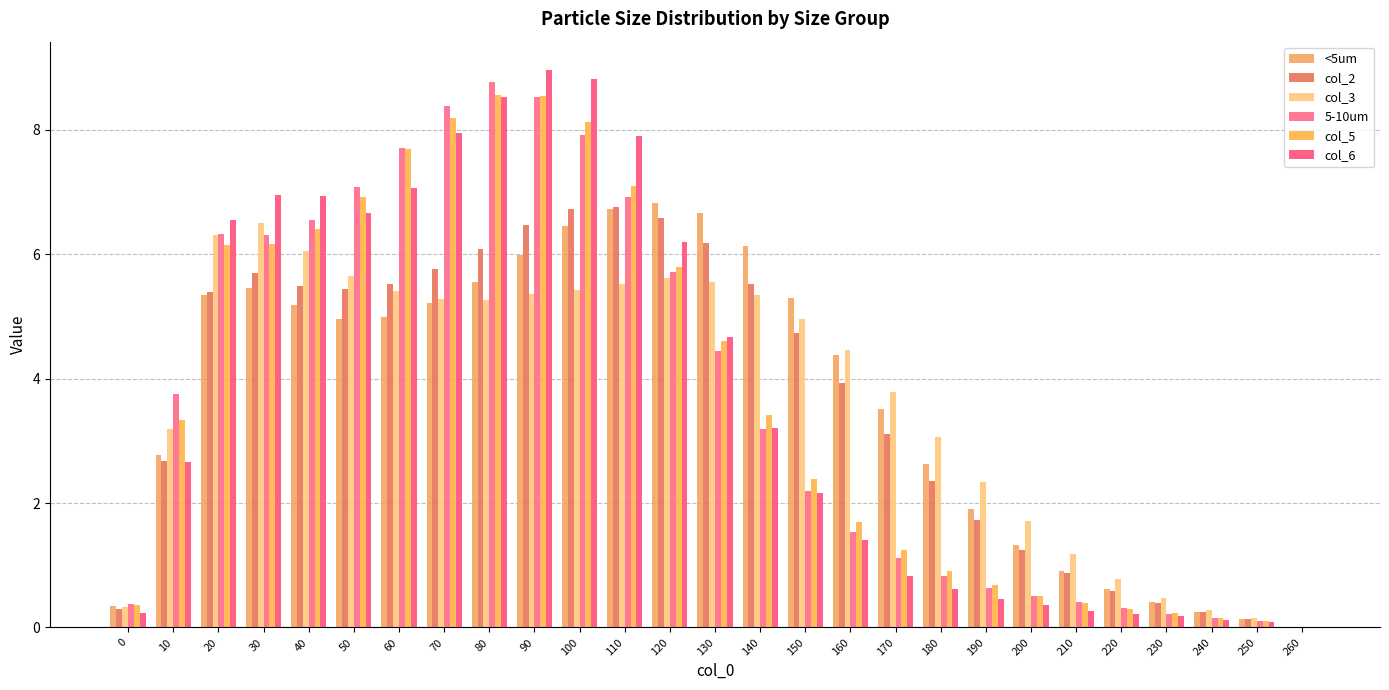

What value does the col_5 series have at 140?

3.4